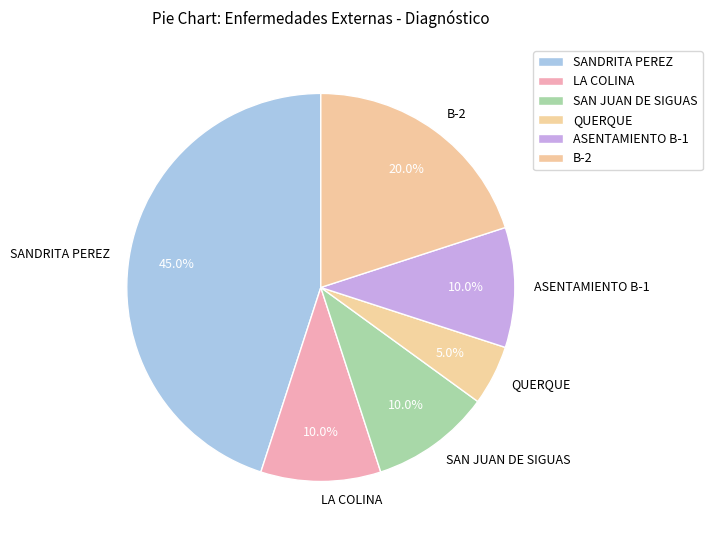

Is there a majority slice in this chart?

No